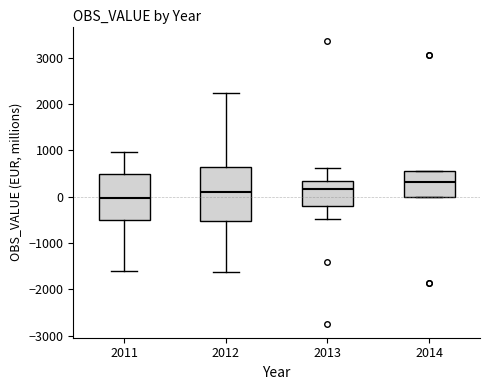

Which box is the tallest, from its lower edge to its upper edge?

2012